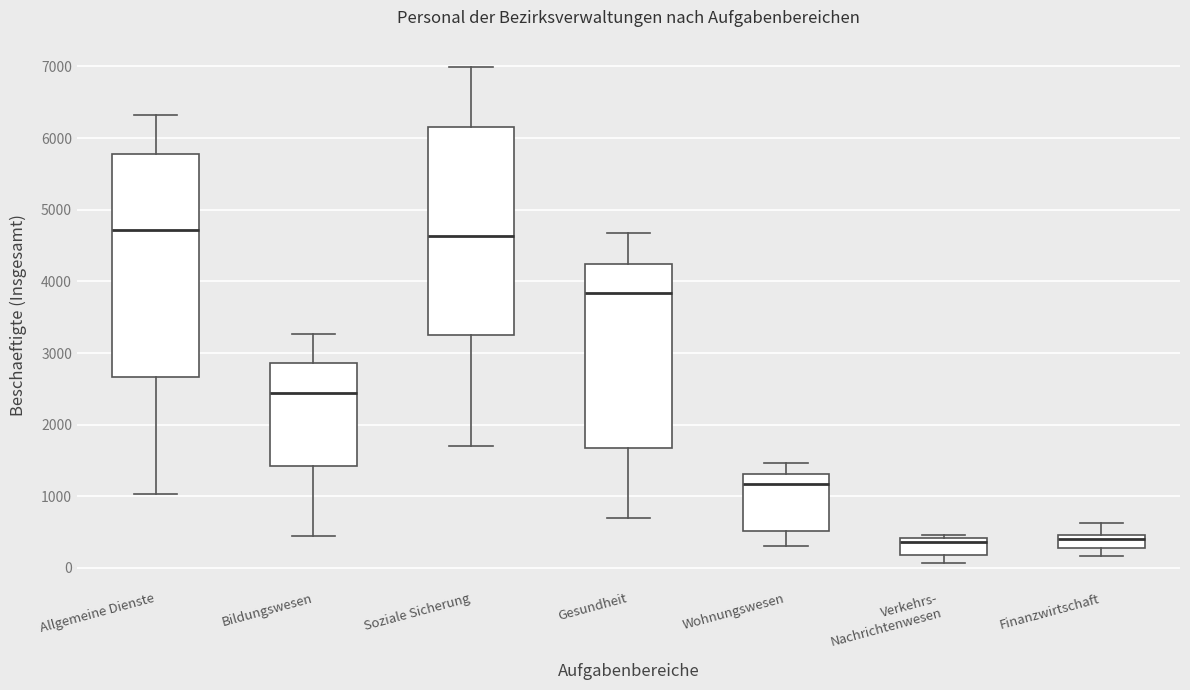

Reading left to right, read every box against the y-axis: the position of its median line, the range the box covers, and the ends of its whiskers. The values are not printed on the chart, so give them approximately, as read against the axis.

Allgemeine Dienste: median 4700, box 2700 to 5800, whiskers 1000 to 6300
Bildungswesen: median 2400, box 1400 to 2900, whiskers 400 to 3300
Soziale Sicherung: median 4600, box 3300 to 6200, whiskers 1700 to 7000
Gesundheit: median 3800, box 1700 to 4200, whiskers 700 to 4700
Wohnungswesen: median 1200, box 500 to 1300, whiskers 300 to 1500
Verkehrs- Nachrichtenwesen: median 400 (just below the box's upper edge), box 200 to 400, whiskers 100 to 500
Finanzwirtschaft: median 400, box 300 to 500, whiskers 200 to 600